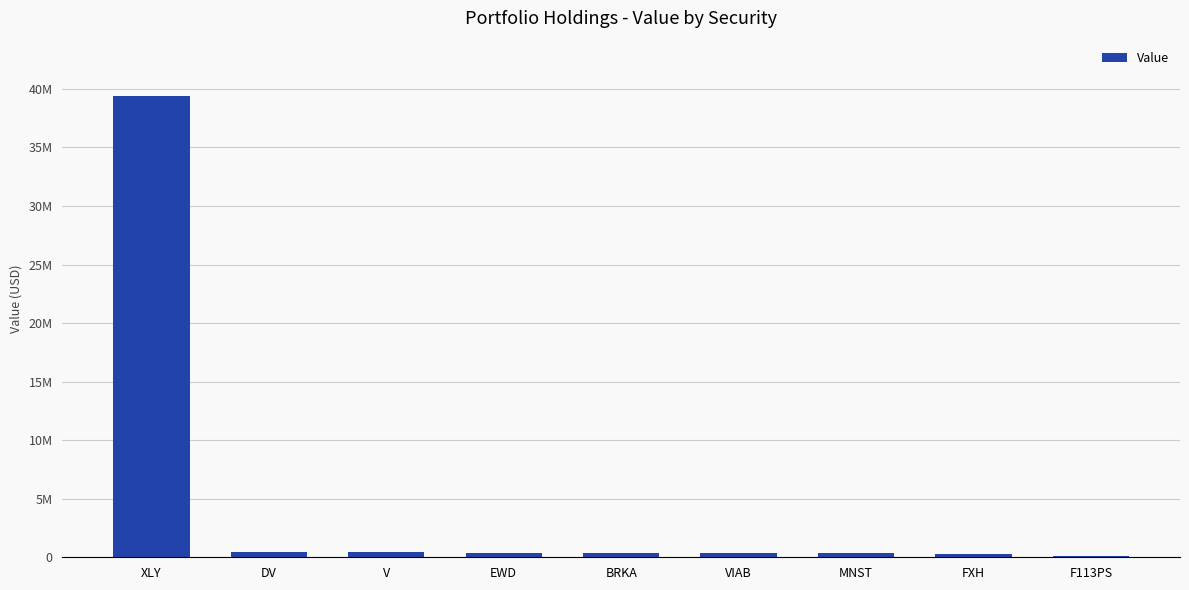

Are the bars horizontal?

No